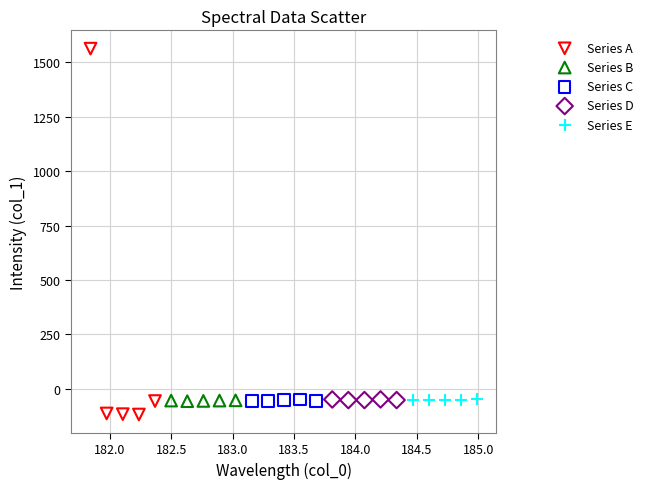

Which series has the widest spread of Y values?

Series A